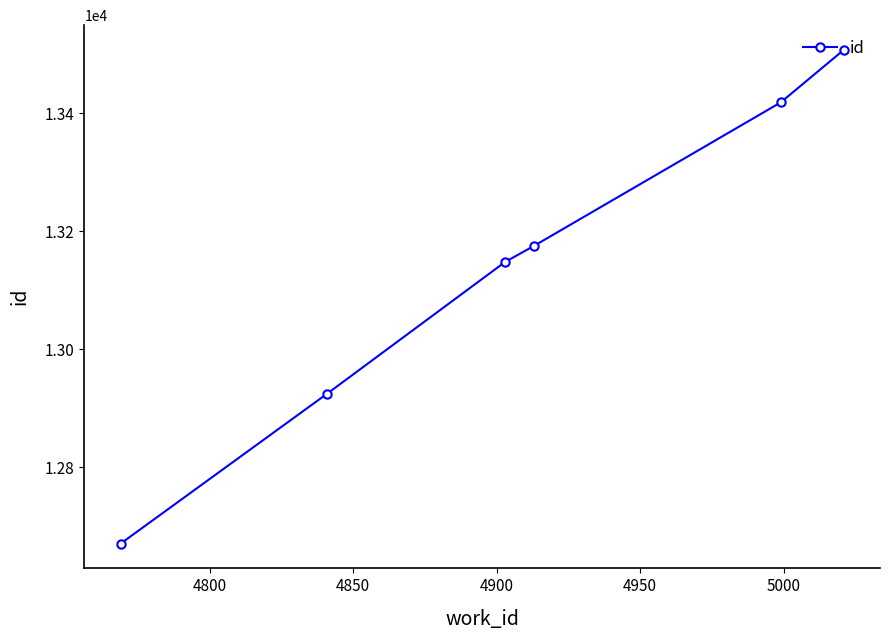

What is the difference between the second highest and minimum values?

747